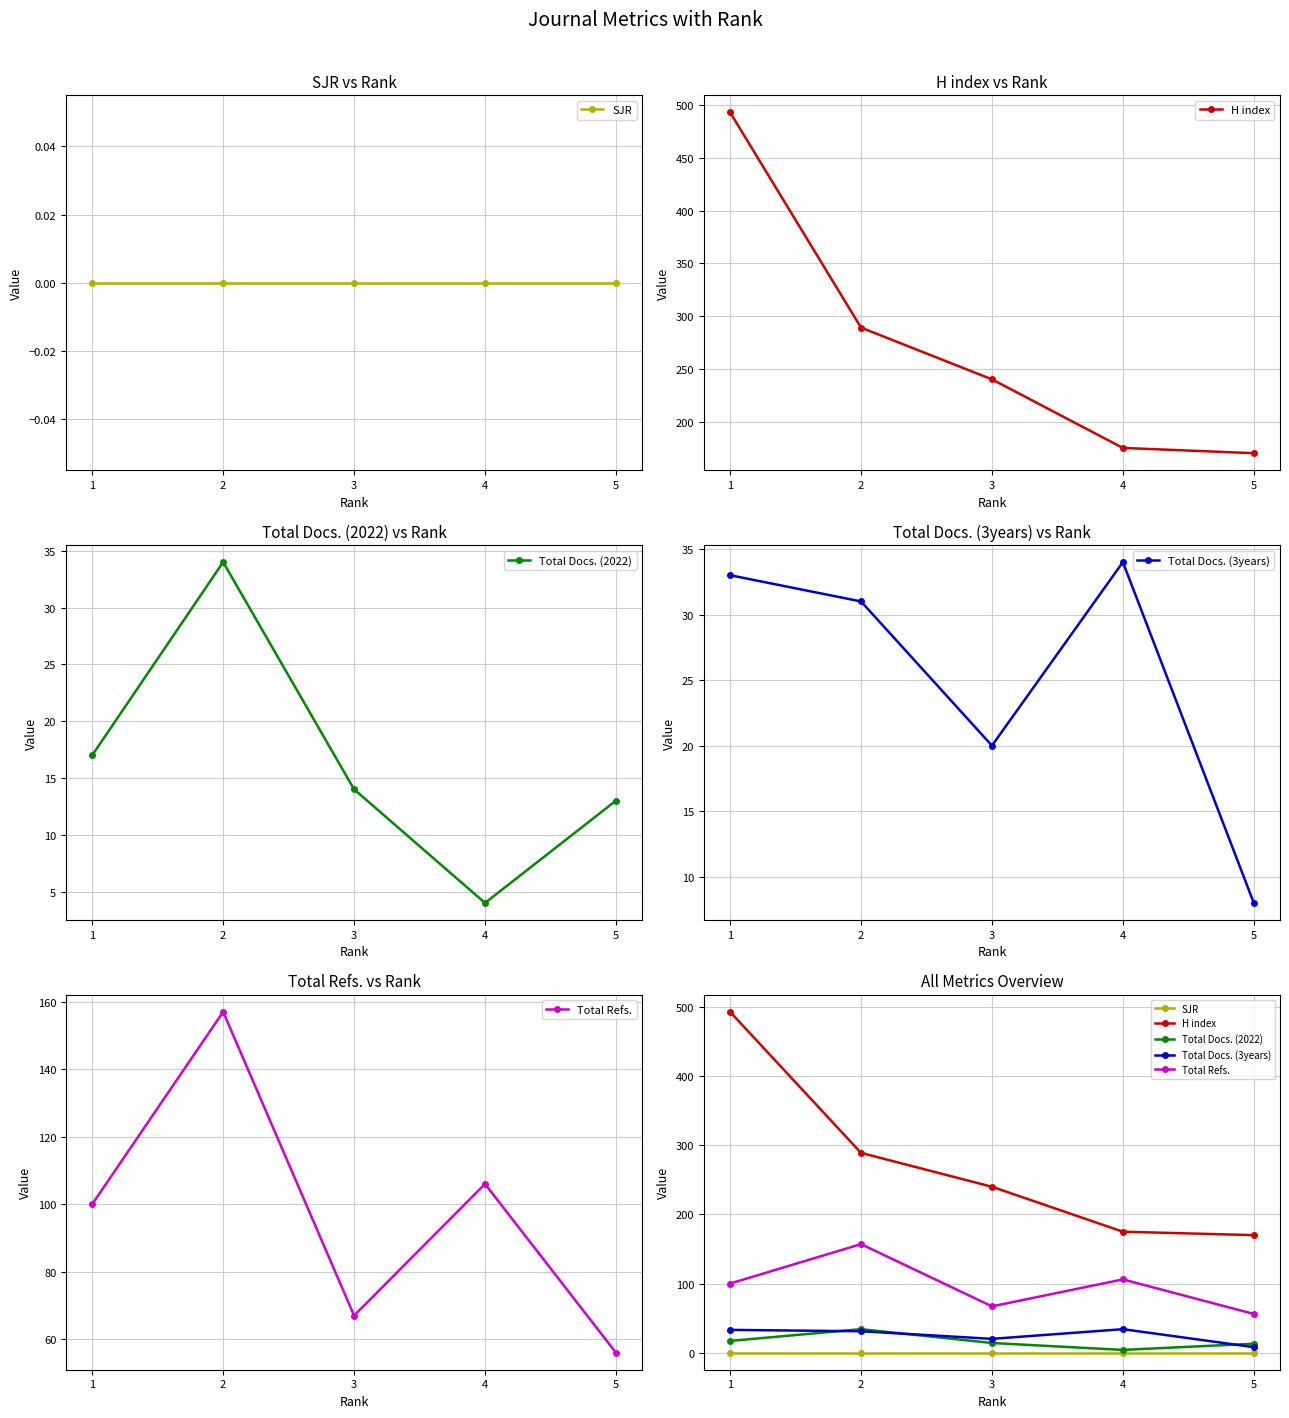

How many data points in Total Docs. (2022) are less than 14?

2